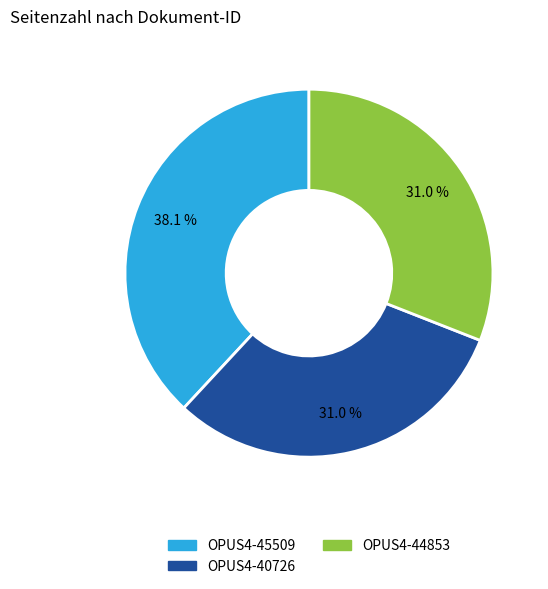

Which slice is the largest?

OPUS4-45509